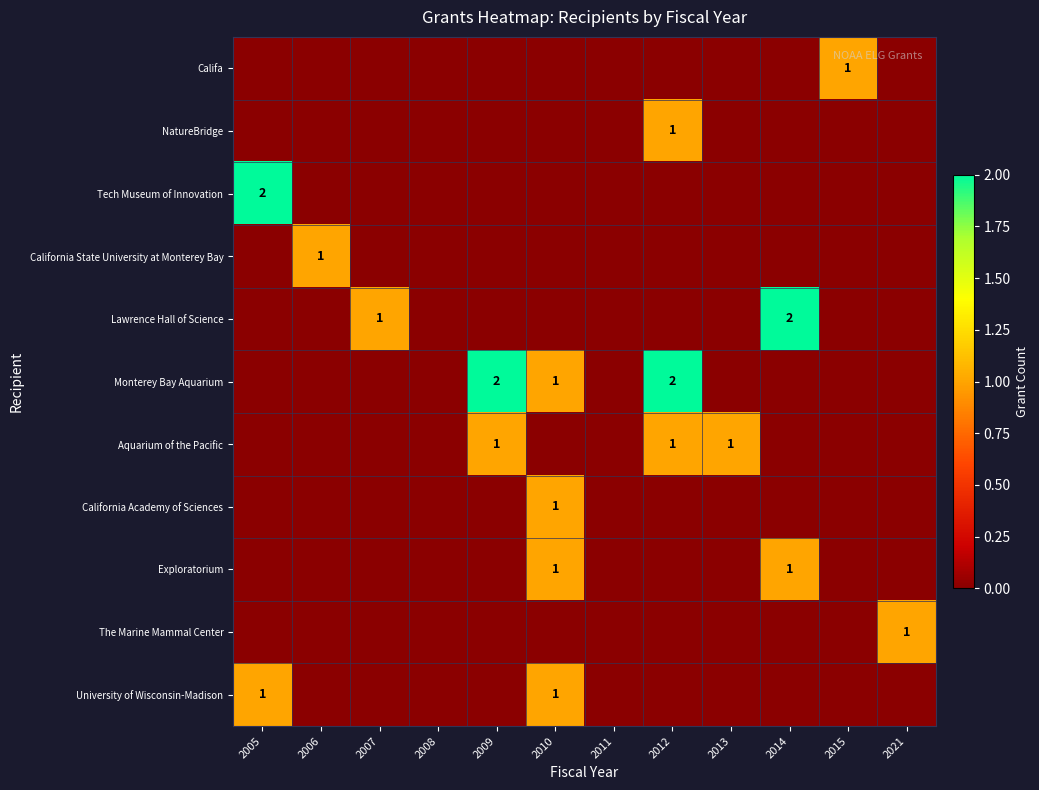

The value of Califa at 2021 is -1. True or false?

False